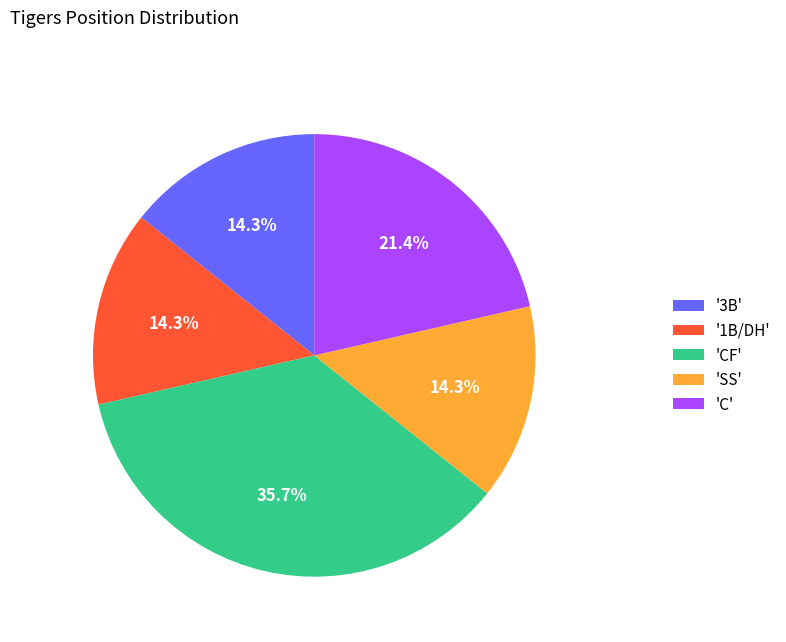

Approximately how many times larger is the value at 'SS' compared to 'C'?

0.7